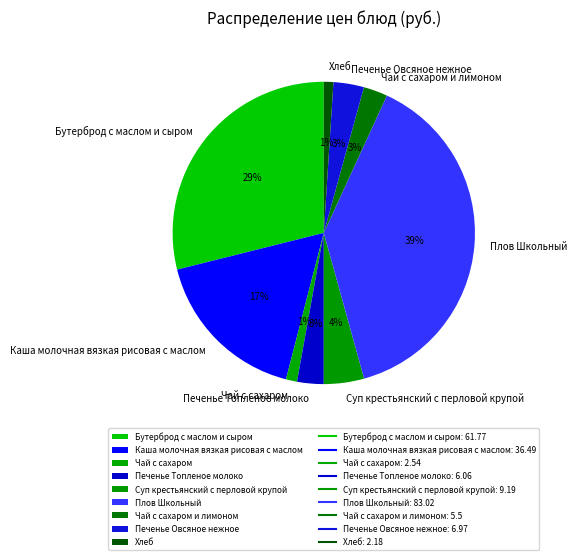

What percentage is the Бутерброд с маслом и сыром slice, to the nearest percent?

29%